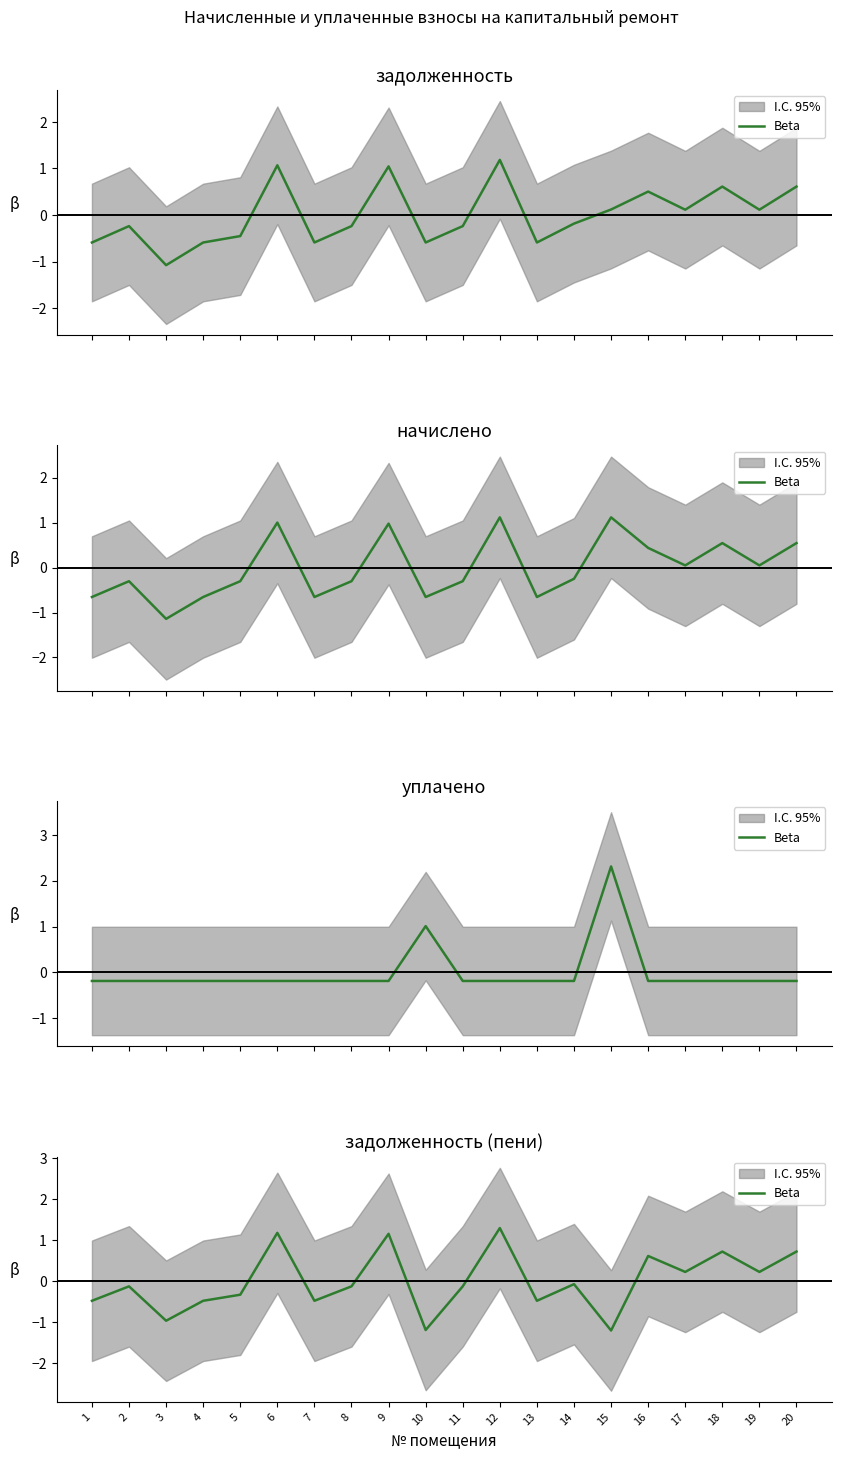

How many points are higher than both their immediate neighbors (excluding endpoints)?

7